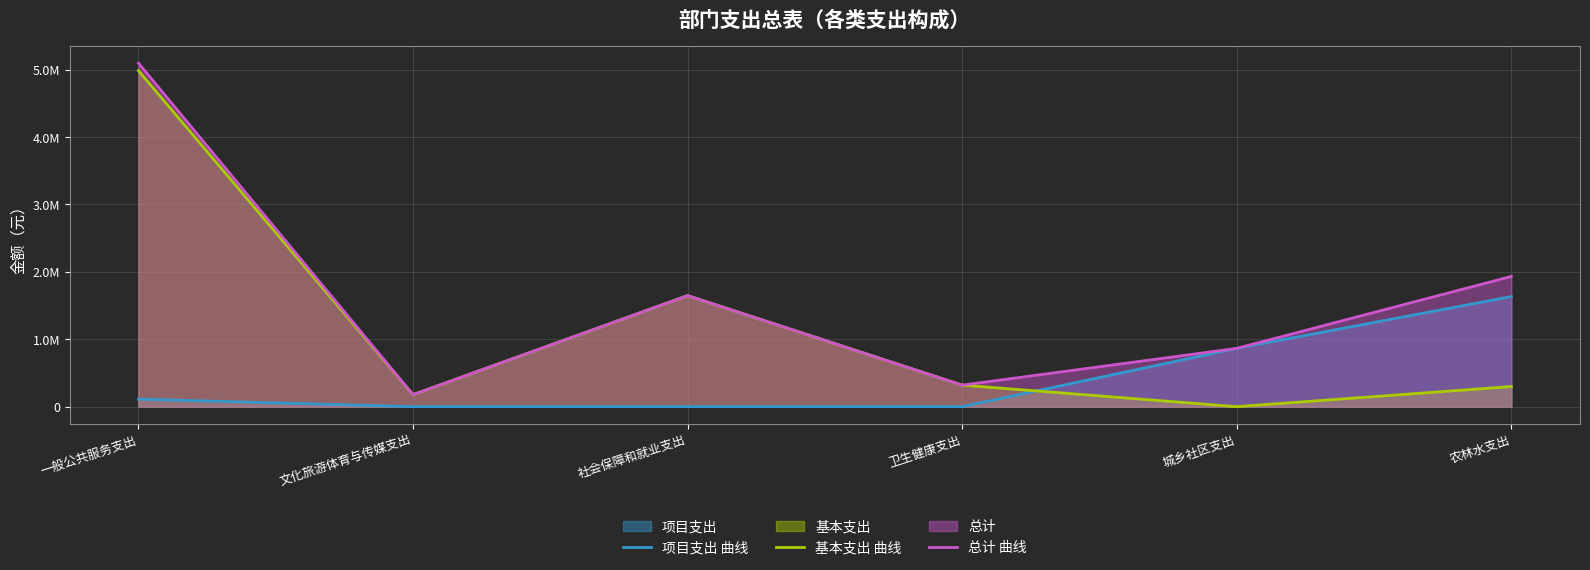

True or false: 项目支出 曲线 has a value of 55662.9 at 一般公共服务支出.

False